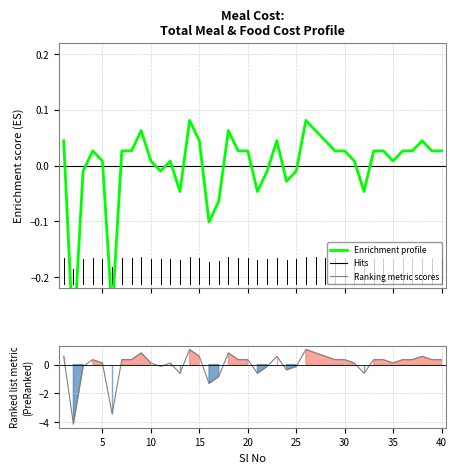

Which series has the largest total across all categories?

Enrichment profile